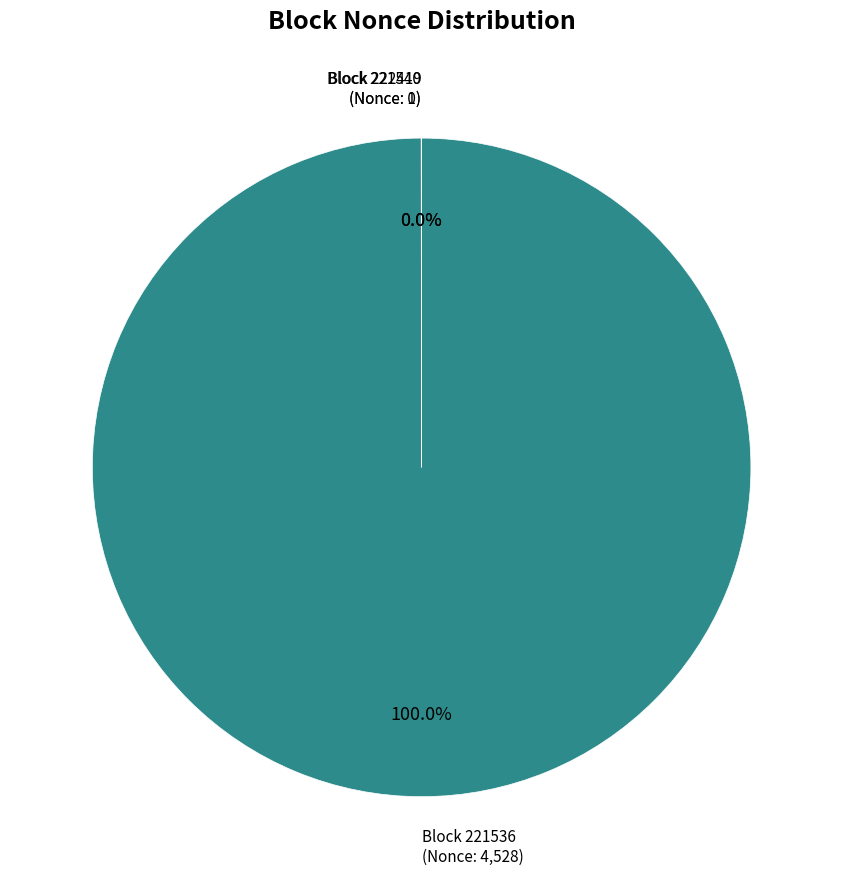

Rank the categories by value from lowest to highest.

221540, 222419, 221536